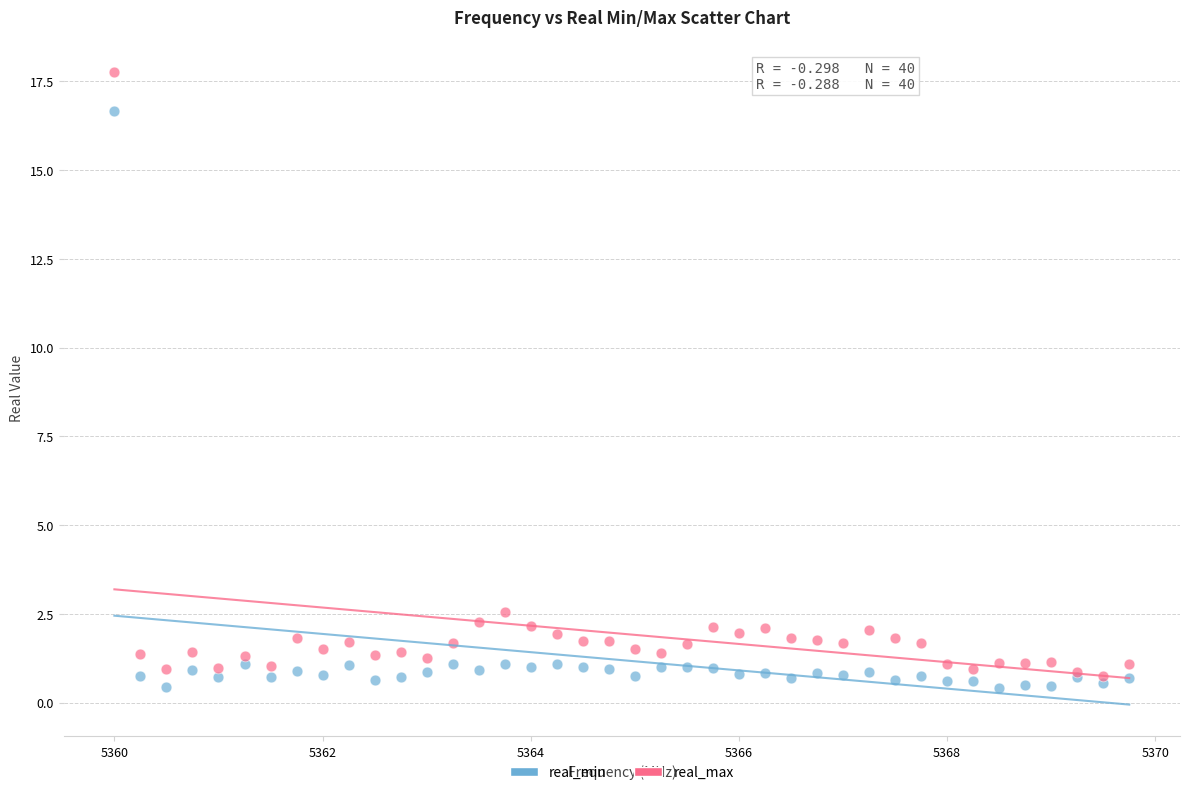

In the real_max series, what Y value is closest to 9?

2.6